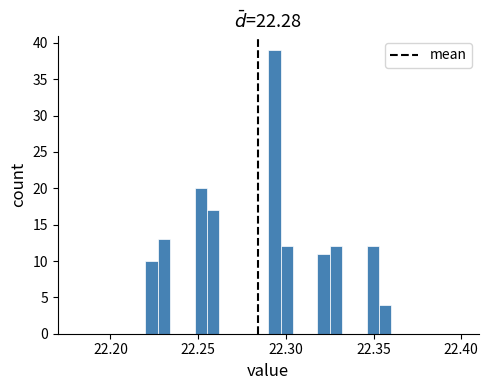

Around what value on the x-axis is the tallest bar? Give the approximate position of its centre, as read against the axis.

22.295